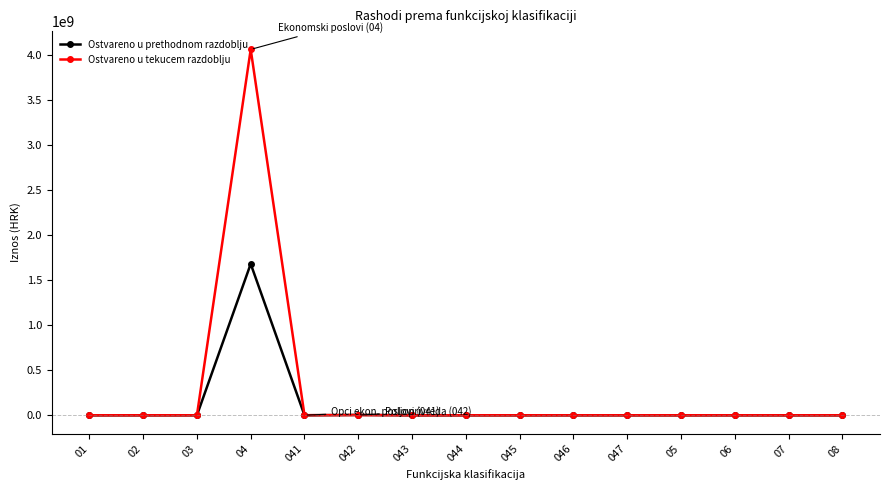

True or false: Ostvareno u tekucem razdoblju has more than 0 points higher than both neighbors.

True